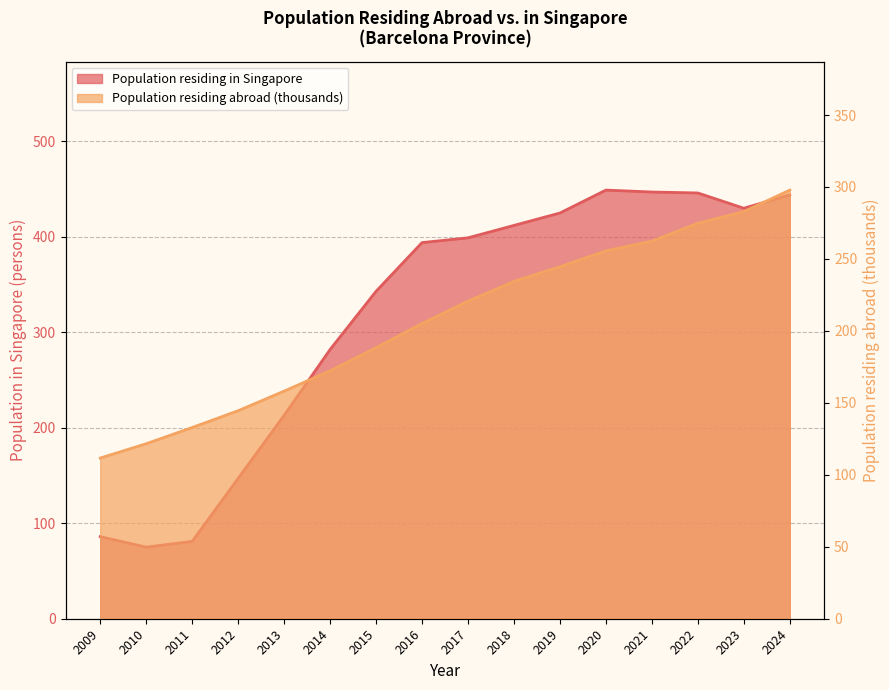

Does the chart display data point markers on the line(s)?

No